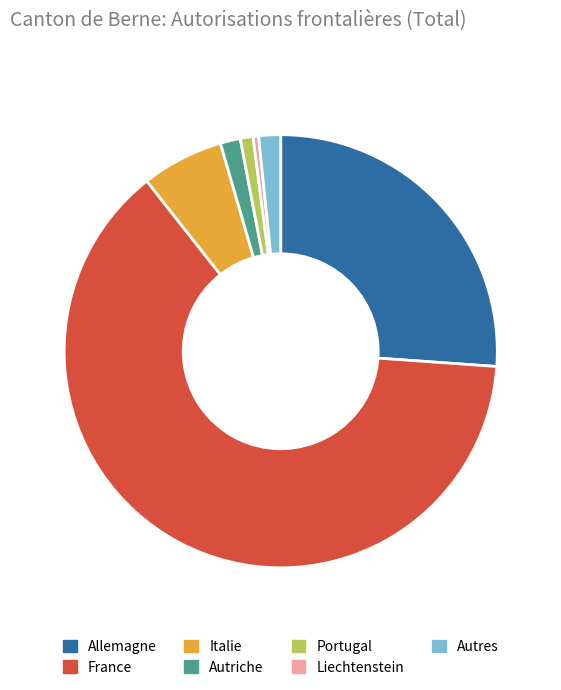

Which category accounts for the majority?

France